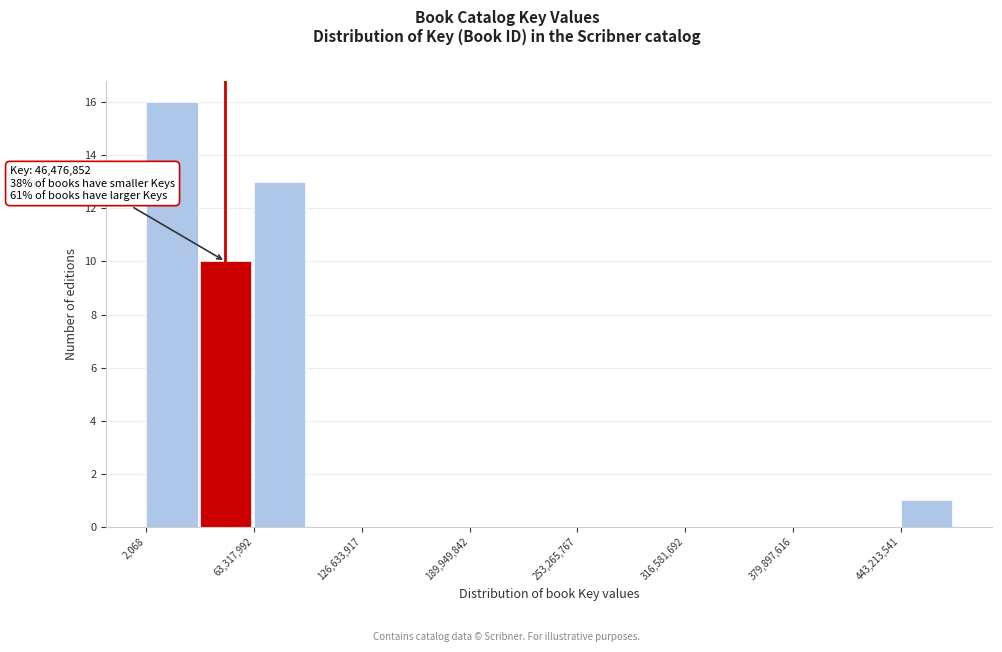

Around what value on the x-axis is the tallest bar? Give the approximate position of its centre, as read against the axis.

20000000